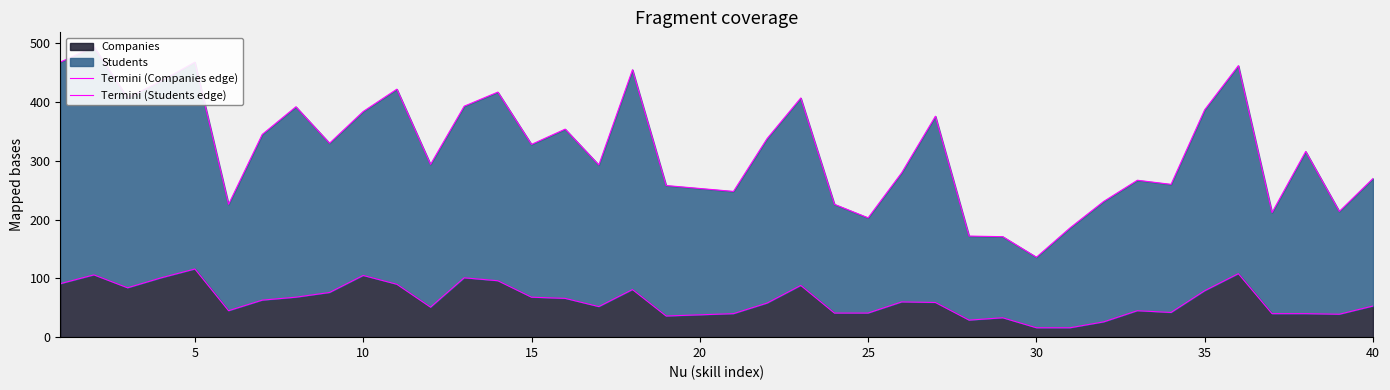

What is the highest value of the Companies series?

116